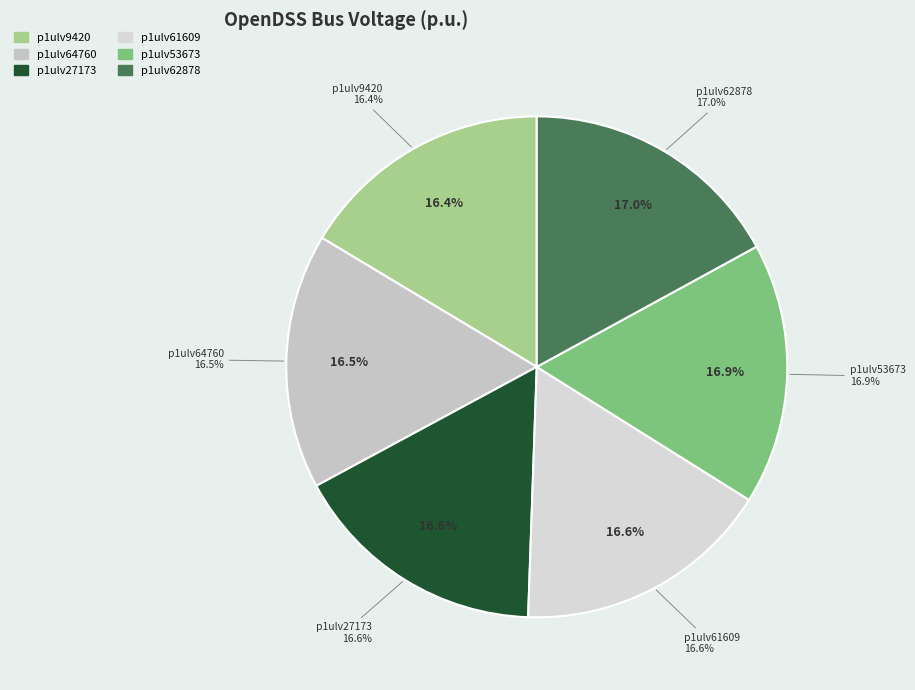

What is the ratio of the value at p1ulv61609 to the value at p1ulv27173?

1.0